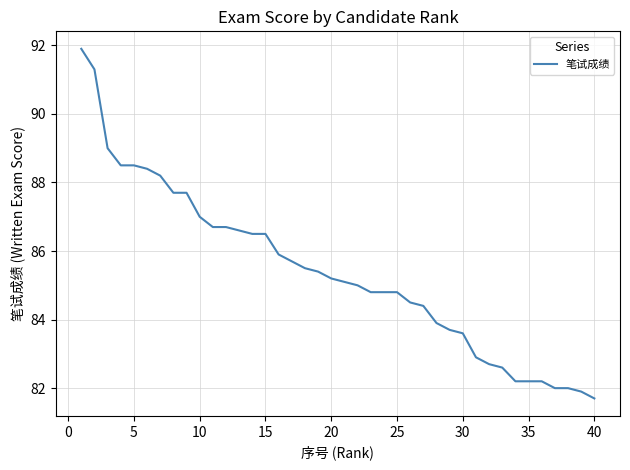

What is the maximum value shown in the chart?

91.9